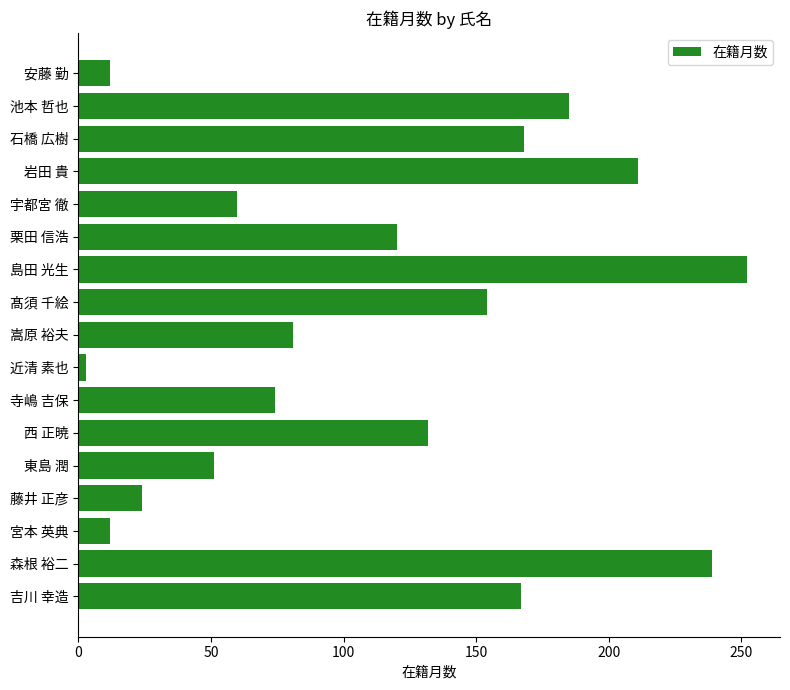

What is the change in value from 宇都宮 徹 to 髙須 千絵?

+94